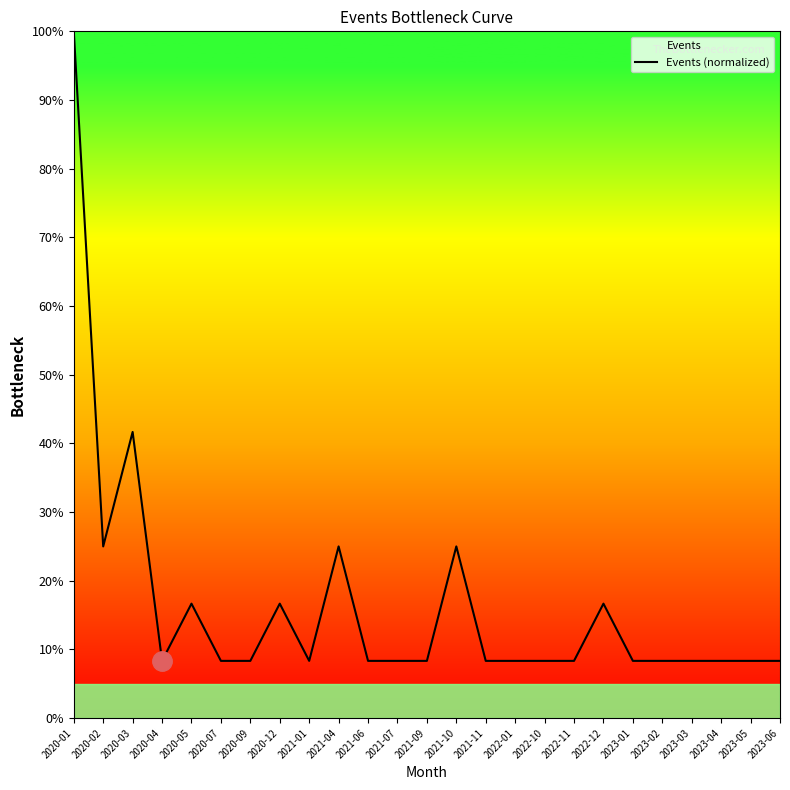

How many data points does each series have?

25